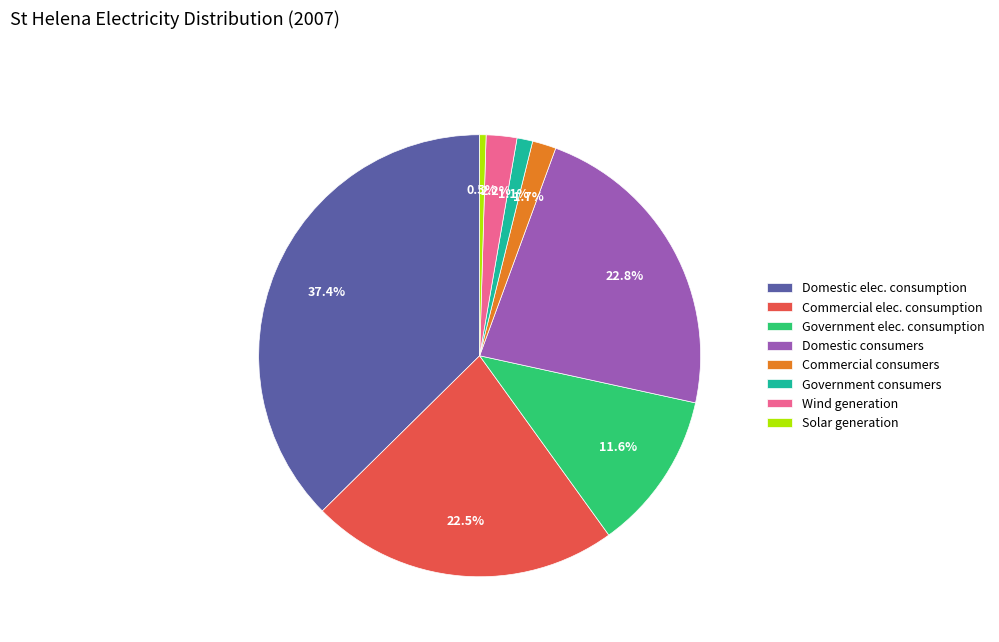

Does any single category account for the majority?

No